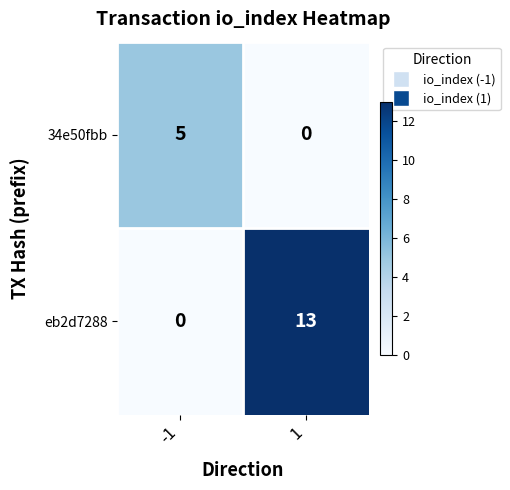

At how many categories does at least one series exceed 9?

1